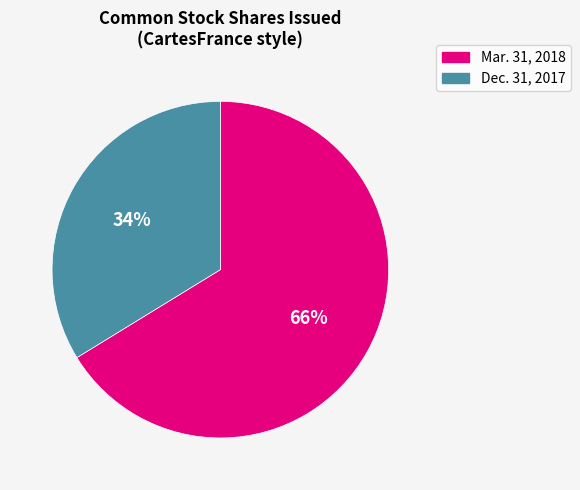

To the nearest percent, what portion does Mar. 31, 2018 represent?

66%